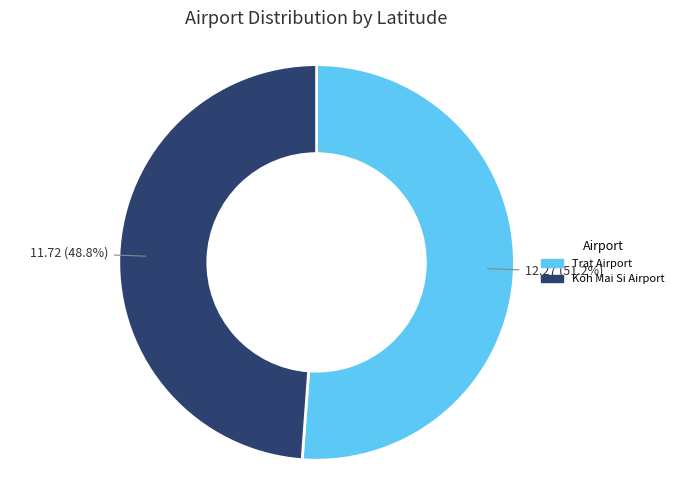

Which slice is the smallest?

Koh Mai Si Airport